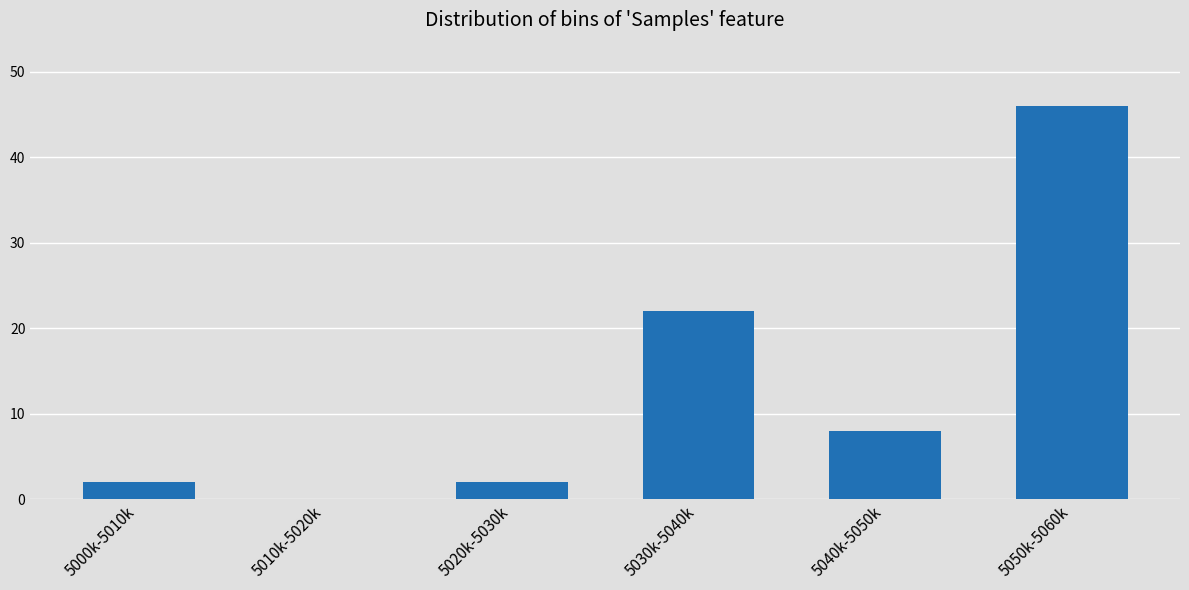

Reading right to left, what are all the values shown in this chart?

5050k-5060k=46	5040k-5050k=8	5030k-5040k=22	5020k-5030k=2	5010k-5020k=0	5000k-5010k=2